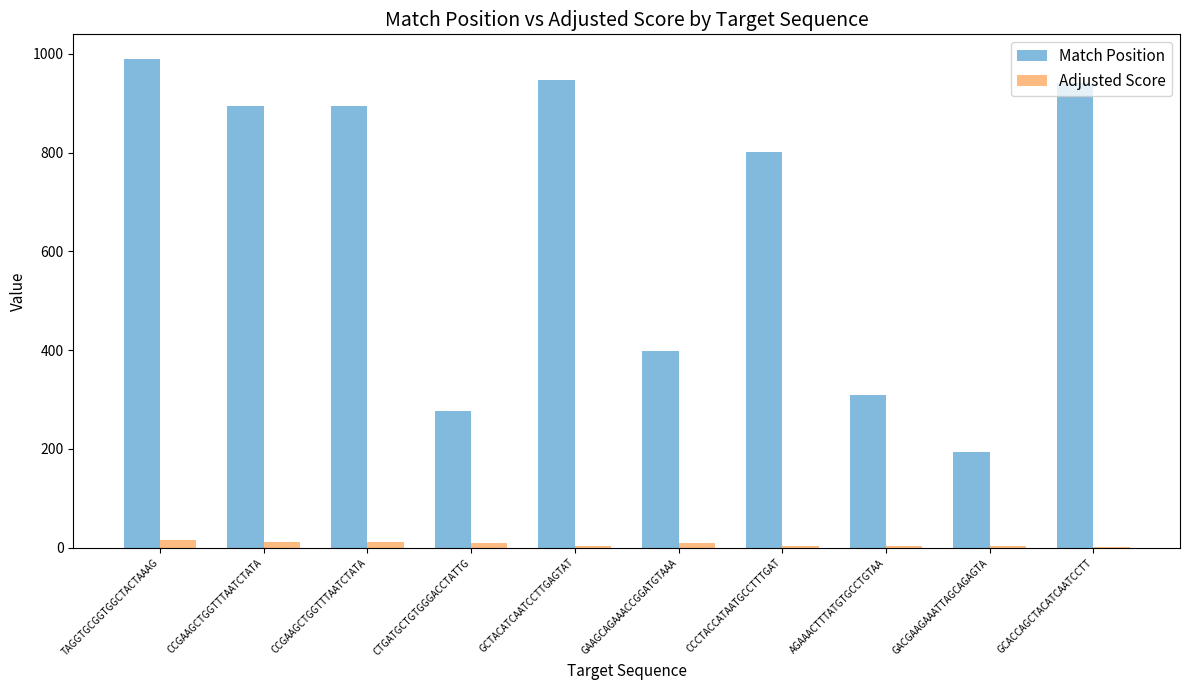

Where is Match Position nearest to the value 592?

GAAGCAGAAACCGGATGTAAA